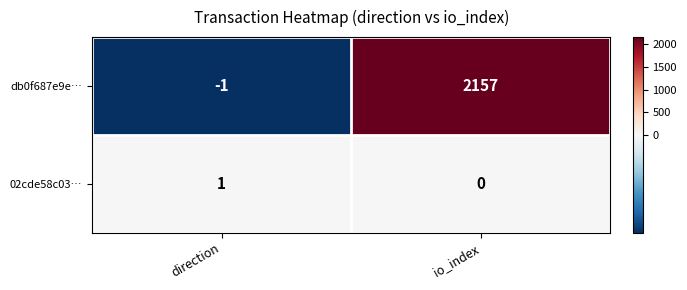

Rank the categories by db0f687e9e… value from lowest to highest.

direction, io_index